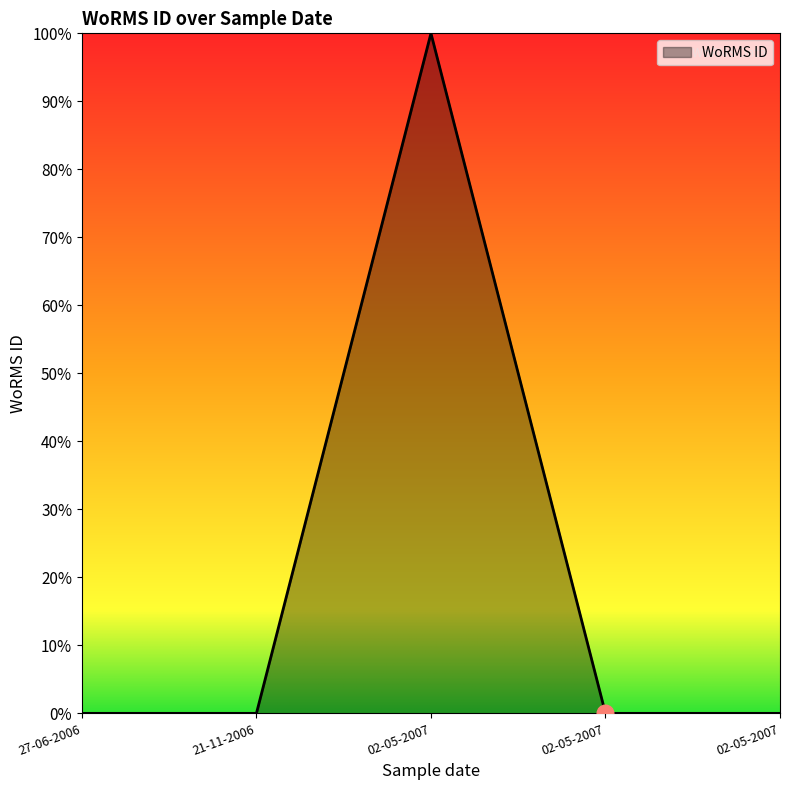

Reading right to left, what are all the values shown in this chart?

02-05-2007=0.0	02-05-2007=0.0	02-05-2007=1.0	21-11-2006=0.0	27-06-2006=0.0